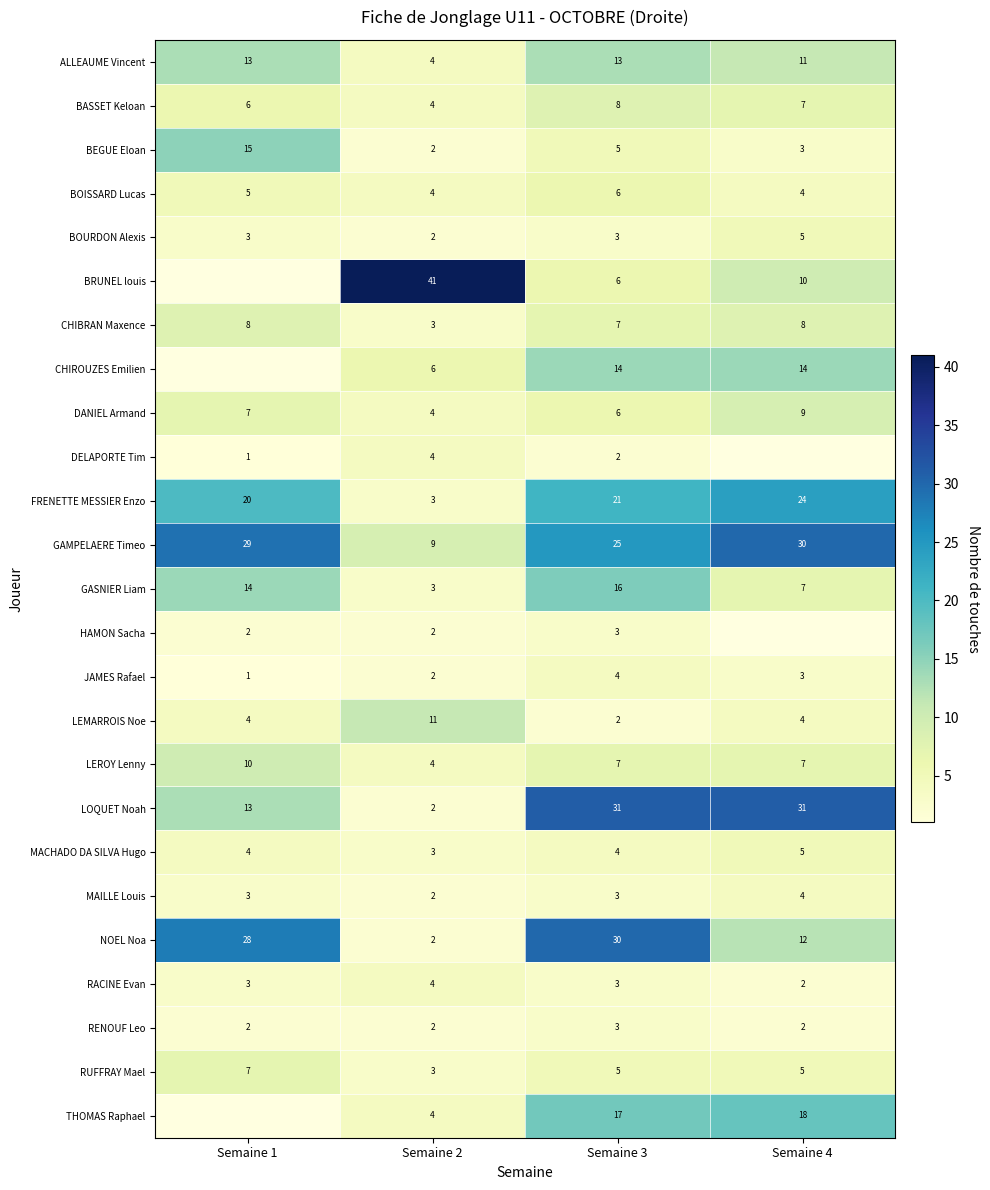

What is the spread (max minus min) of values at Semaine 2?

39